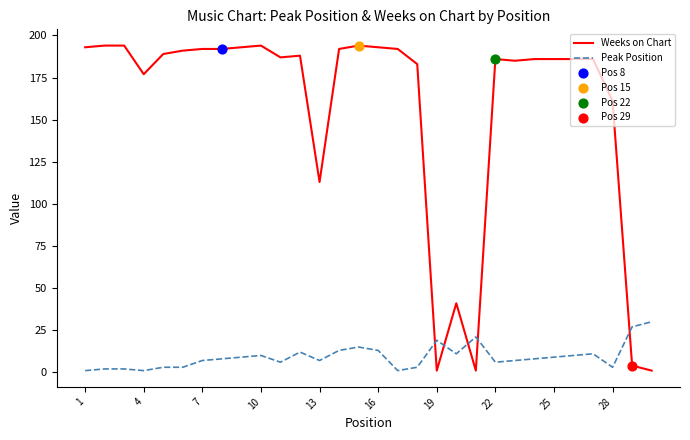

True or false: Peak Position and Weeks on Chart cross at least once.

True